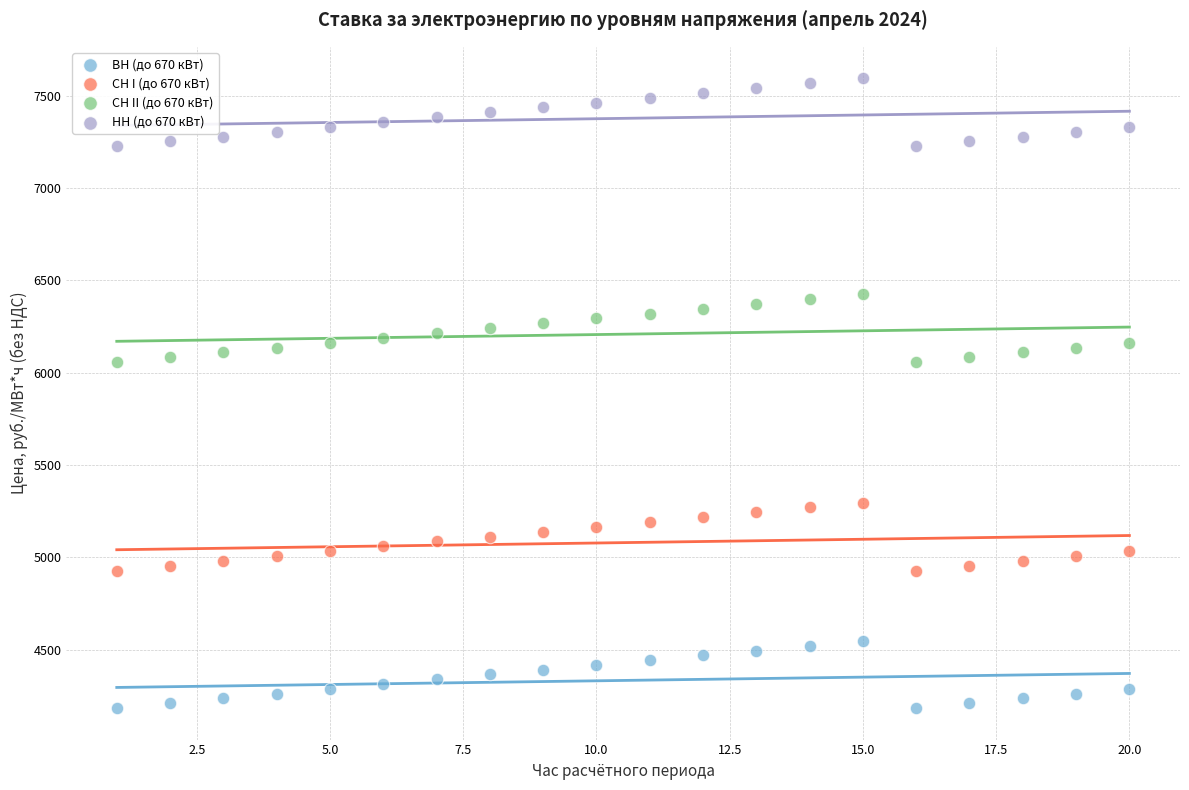

Across all data points, what is the range of Y values (max minus min)?

3410.4